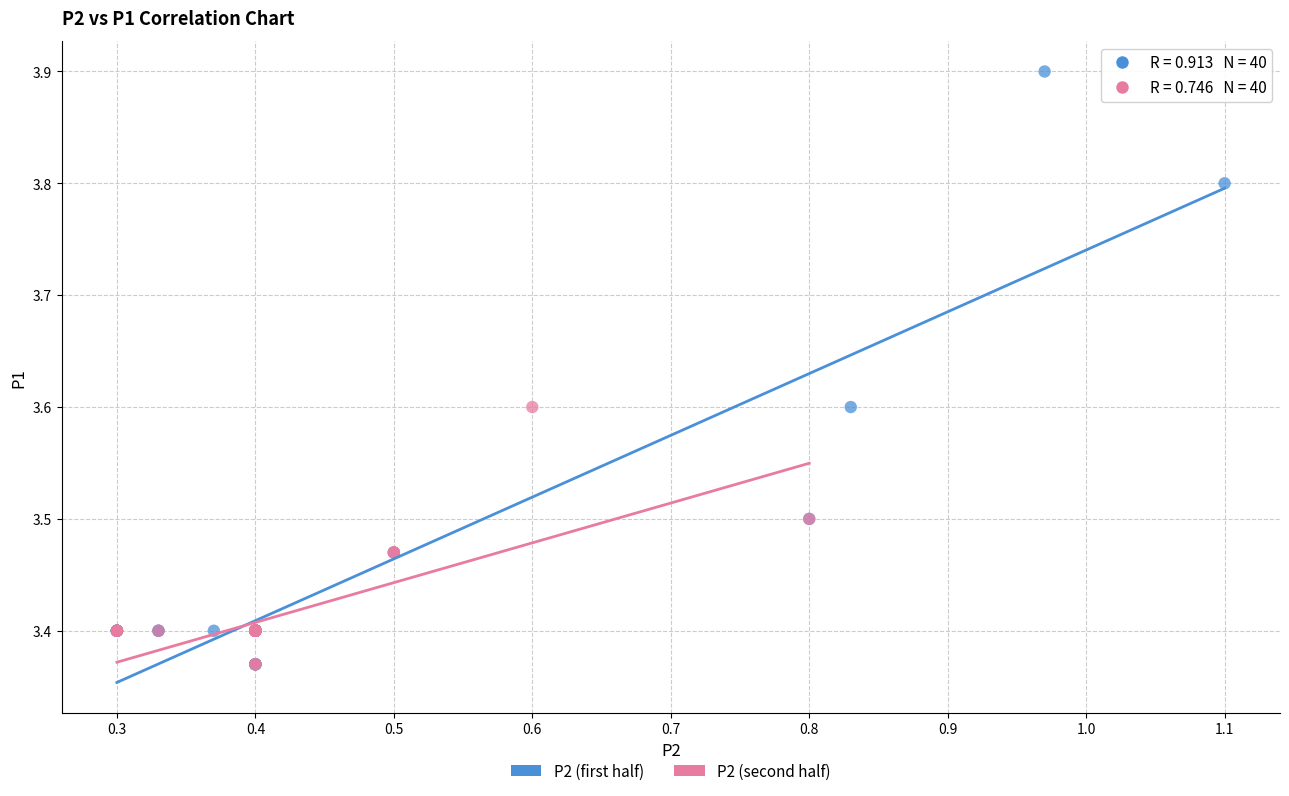

Which series reaches the maximum Y coordinate?

P2 (first half)